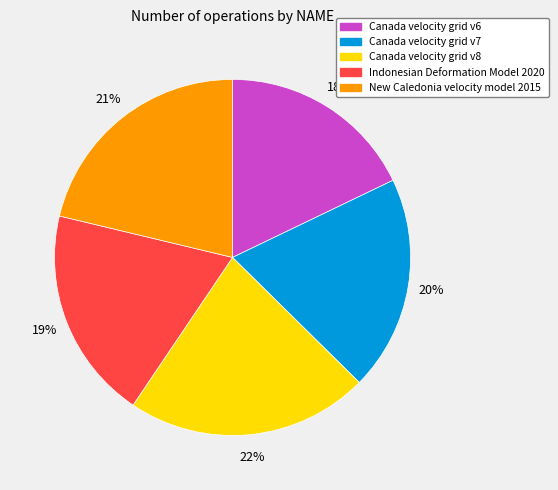

Is the sum of Canada velocity grid v6 and Indonesian Deformation Model 2020 greater than half?

No